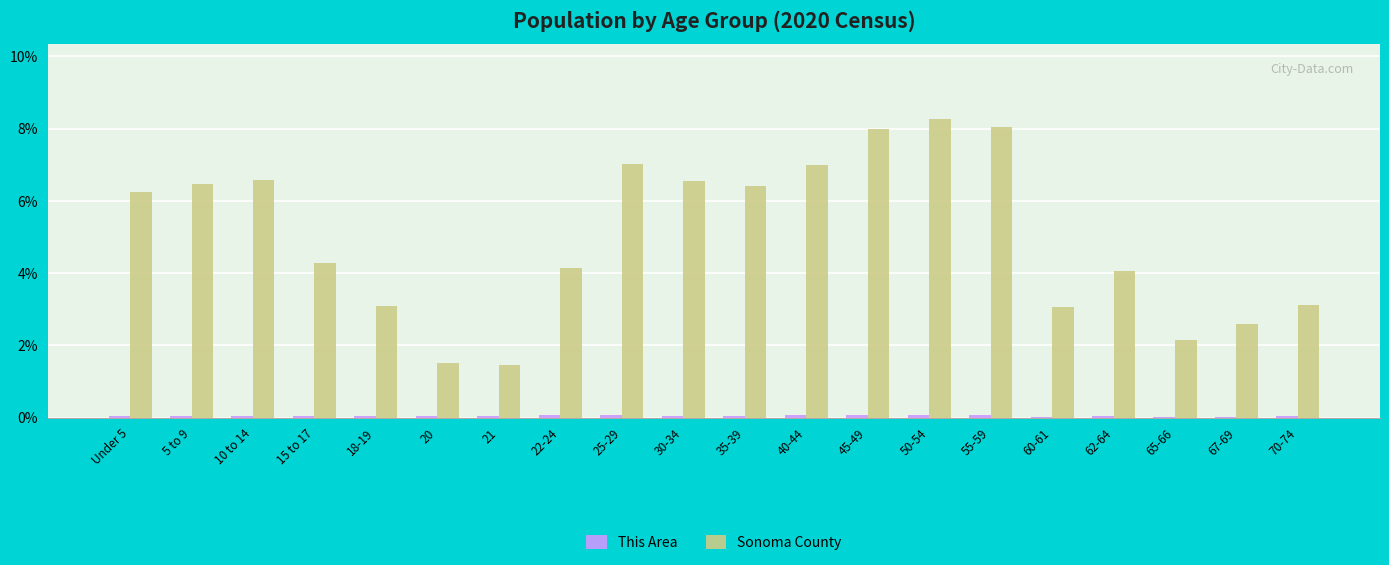

Which series has the largest total across all categories?

Sonoma County